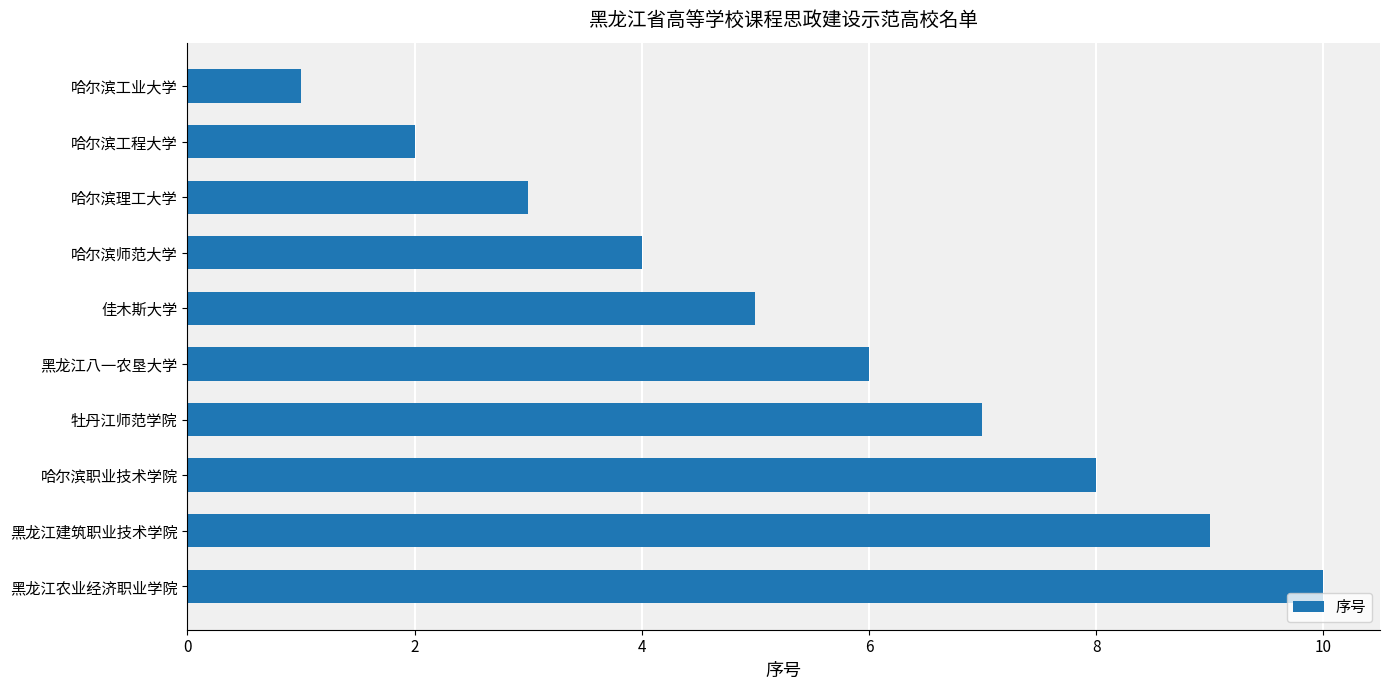

Rank the categories by value from highest to lowest.

黑龙江农业经济职业学院, 黑龙江建筑职业技术学院, 哈尔滨职业技术学院, 牡丹江师范学院, 黑龙江八一农垦大学, 佳木斯大学, 哈尔滨师范大学, 哈尔滨理工大学, 哈尔滨工程大学, 哈尔滨工业大学